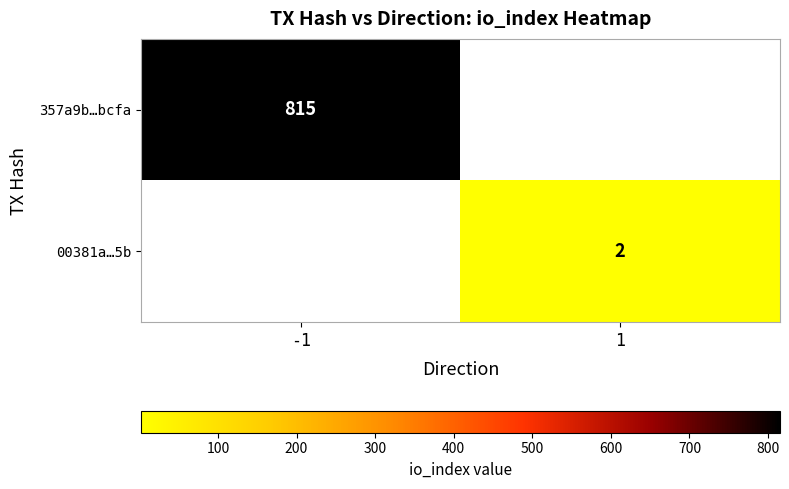

Is it true that 357a9b…bcfa equals 1263 at -1?

False